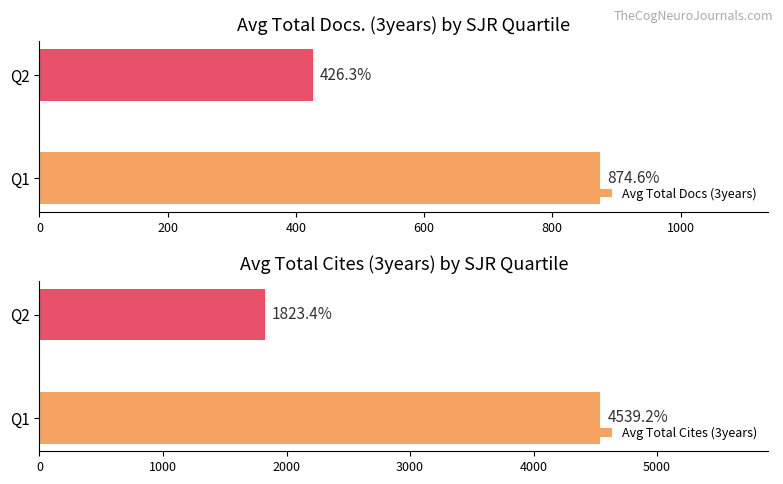

What is the approximate value of Avg Total Docs (3years) at Q1?

874.6